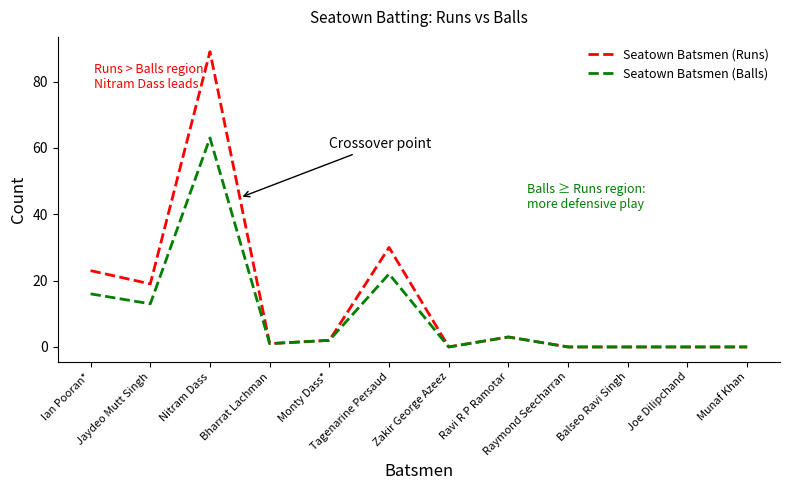

What is the sum of the Seatown Batsmen (Balls) values at Jaydeo Mutt Singh and Ravi R P Ramotar?

16